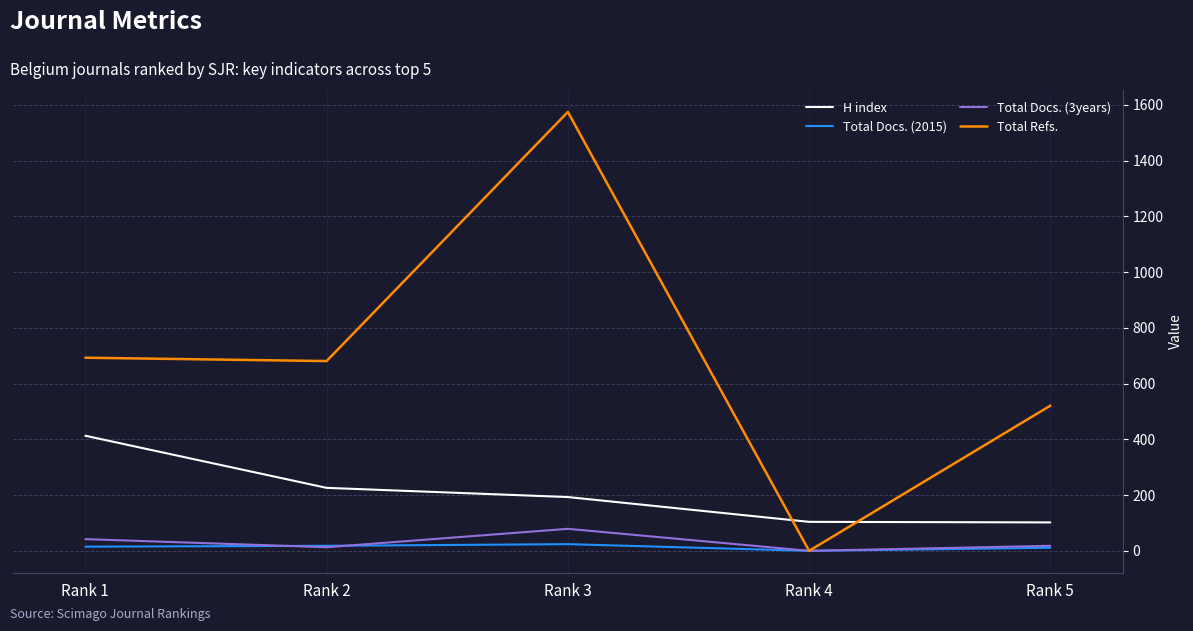

What is the greatest value displayed?

1575